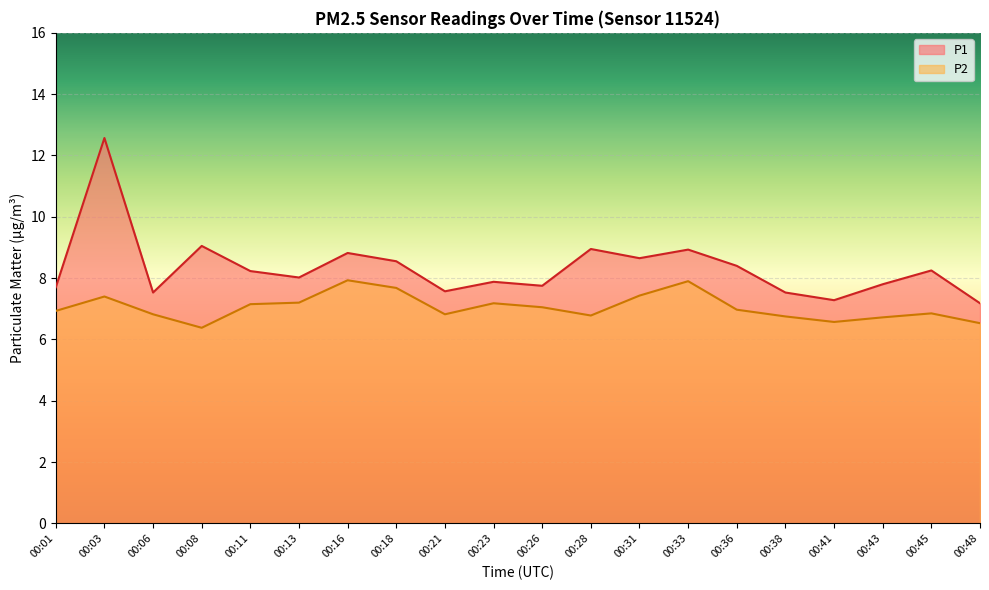

True or false: P2 has a value of 1.9 at 00:31.

False